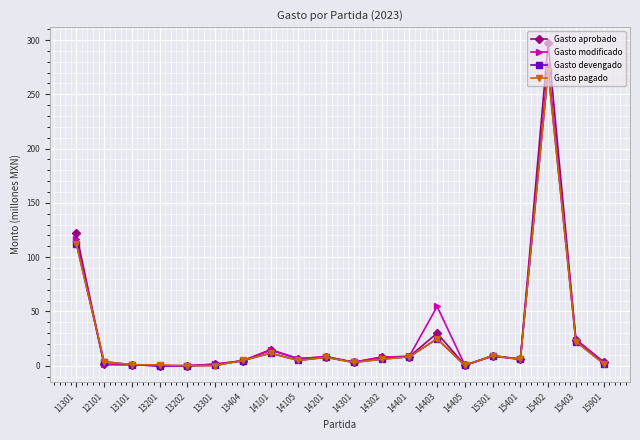

In Gasto modificado, how many points are higher than both neighbors (excluding endpoints)?

5